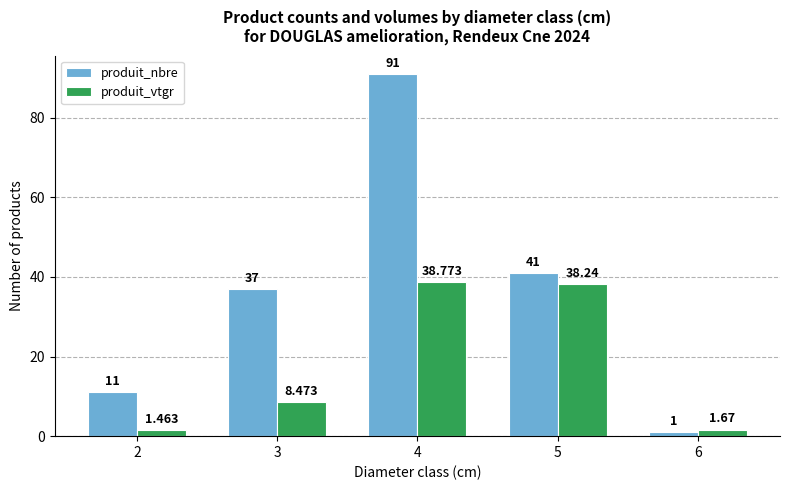

Which series changed the most between 4 and 5?

produit_nbre